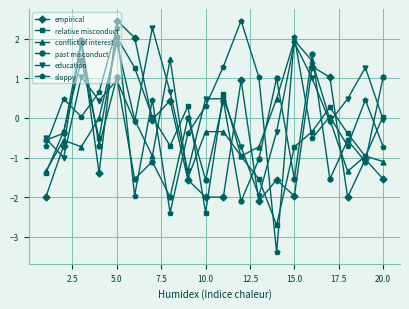

After their last crossing, which series has the higher values: sloppy or conflict of interest?

sloppy